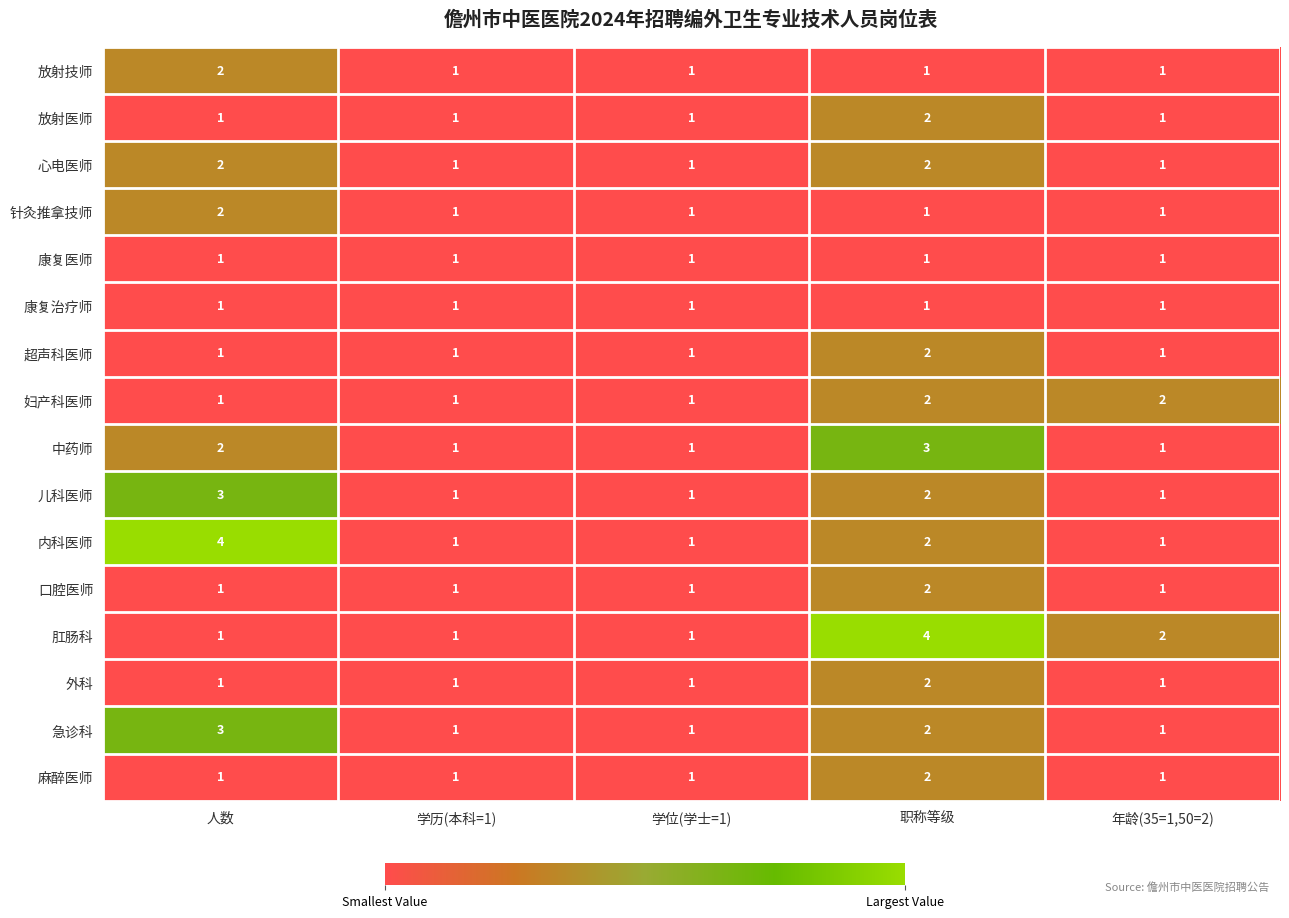

The 中药师 series shows 1 at 学位(学士=1). True or false?

True